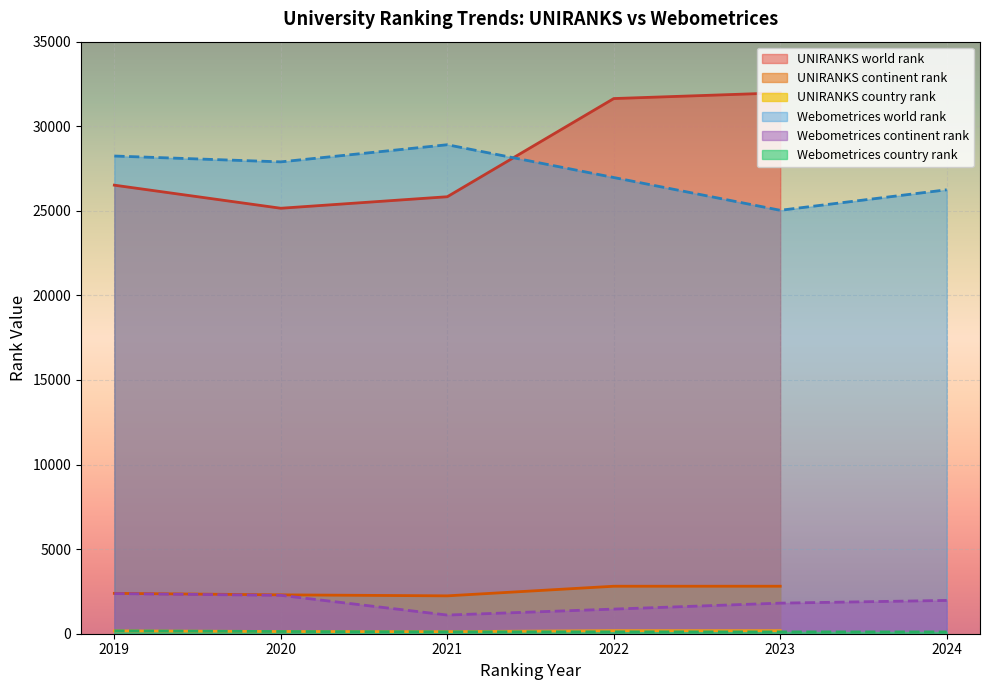

True or false: UNIRANKS world rank has a value of 26517 at 2019.

True